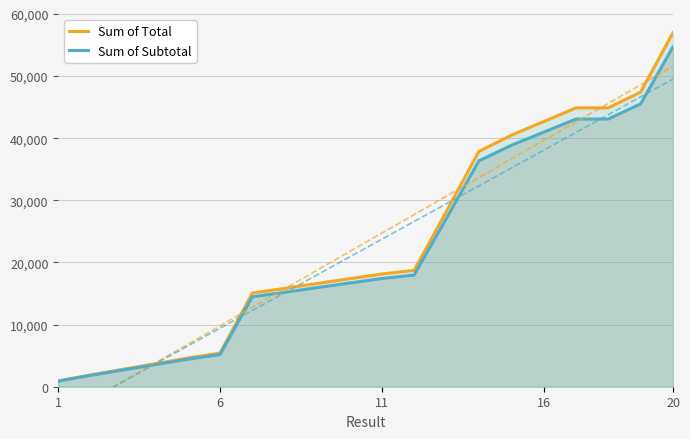

True or false: Sum of Total and Sum of Subtotal cross at least once.

False